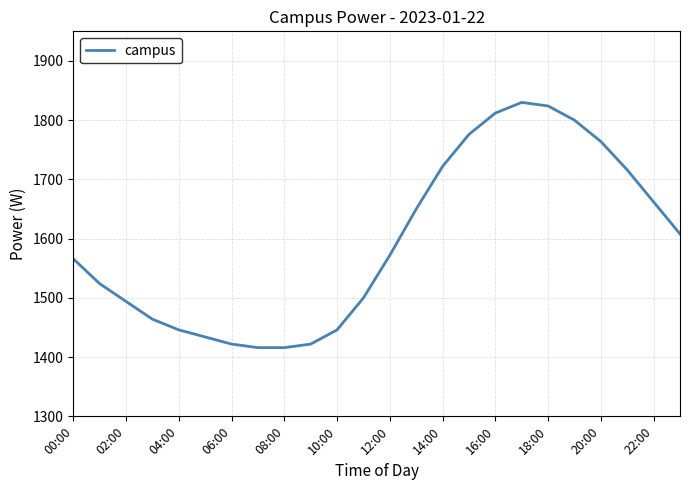

What is the difference between the maximum and minimum values?

414